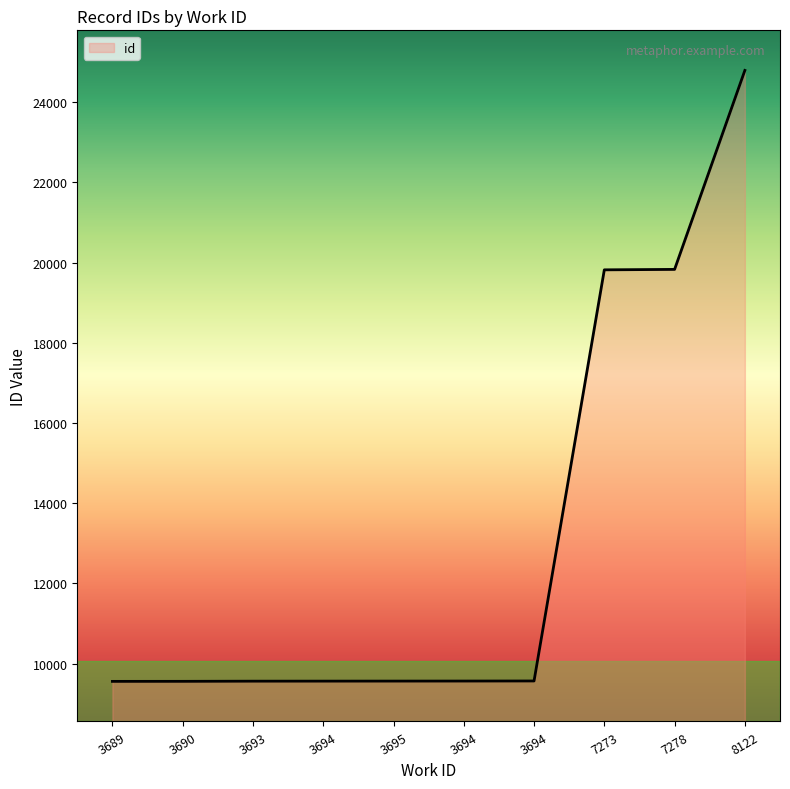

How many lines are shown in the chart?

1